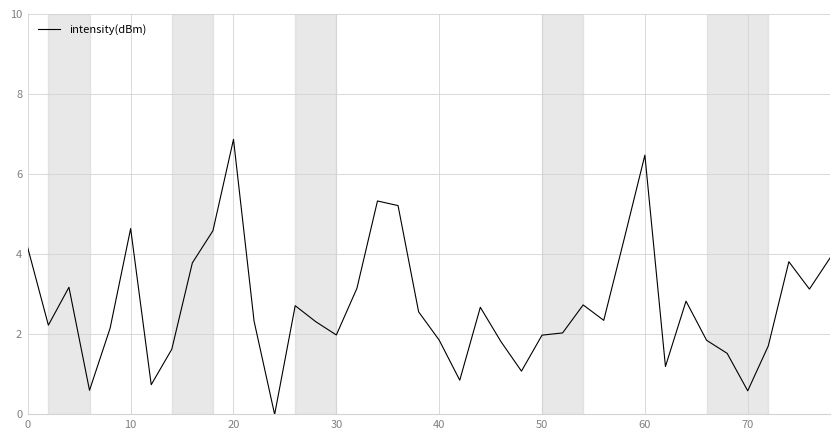

What is the difference between the maximum and minimum values?

6.9